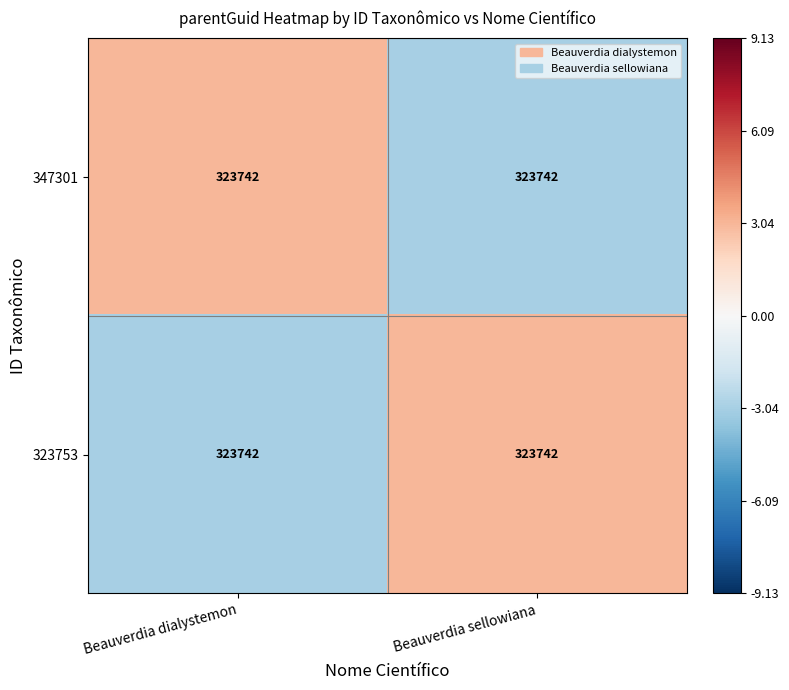

At which category is the sum across all series the highest?

Beauverdia dialystemon